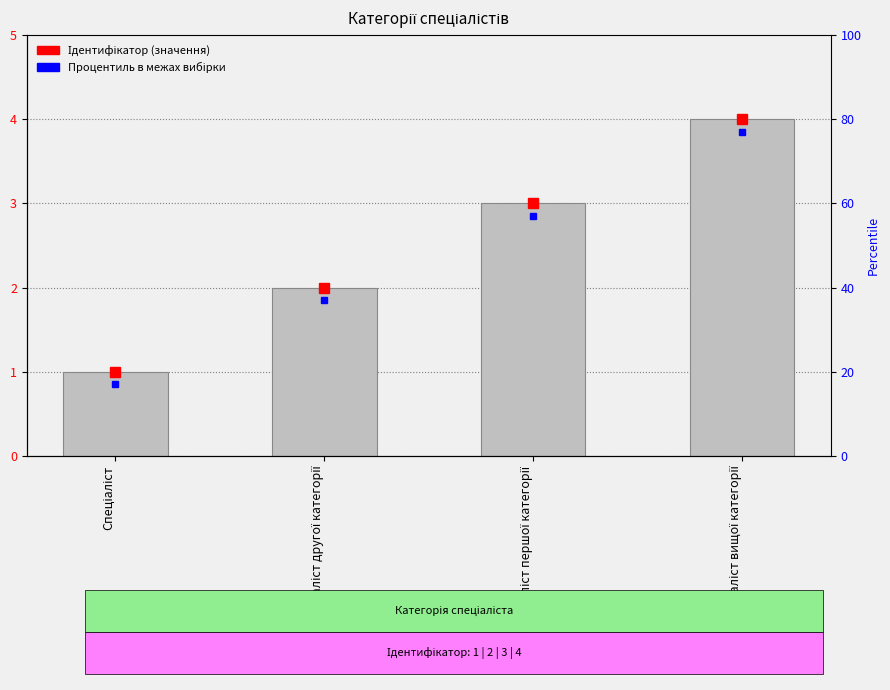

The chart shows a value of 3 at Спеціаліст першої категорії. True or false?

True